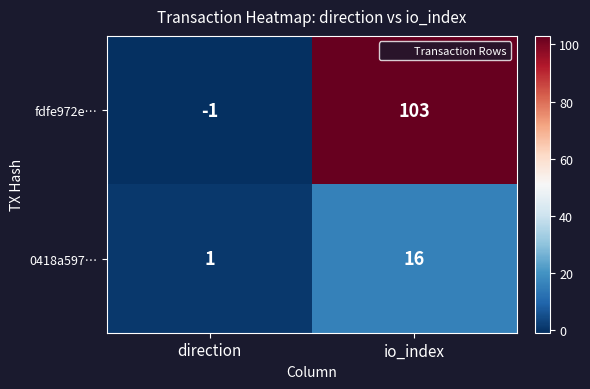

Is it true that 0418a597… equals 1 at direction?

True